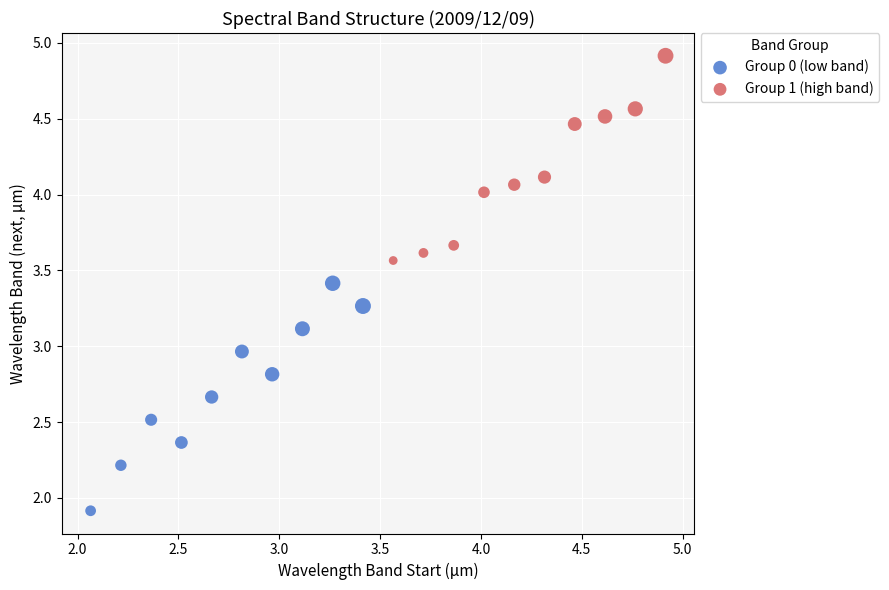

Which series contains the highest Y value?

Group 1 (high band)